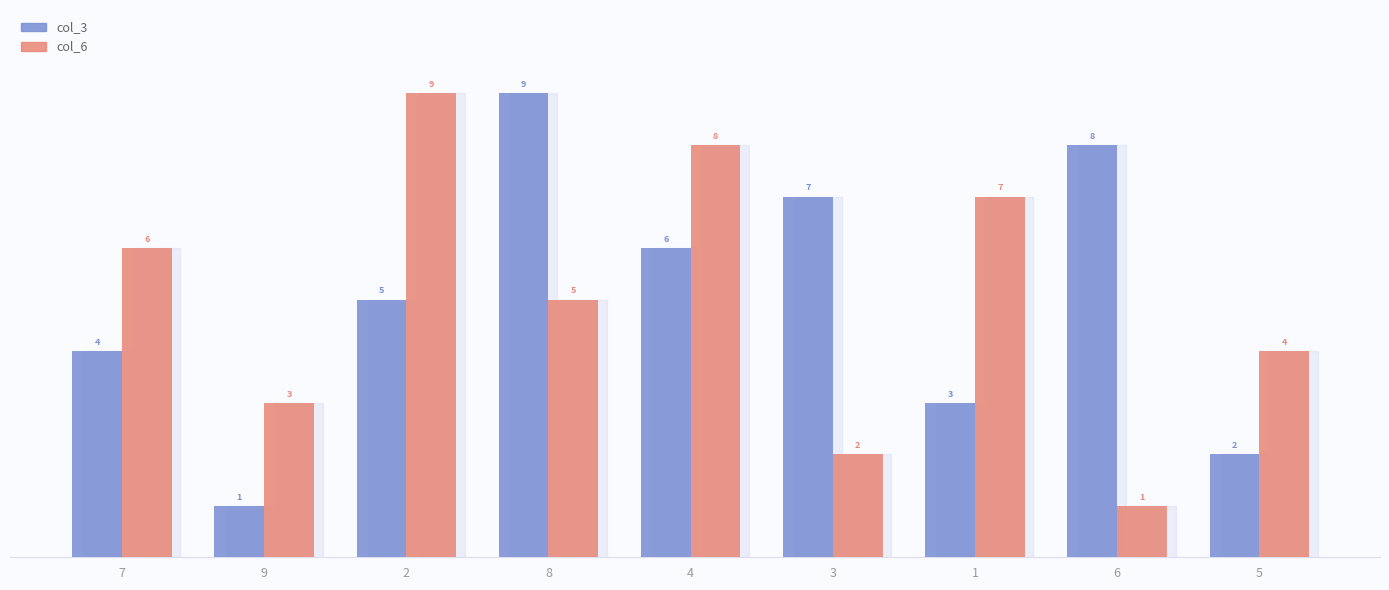

What is the label of the 5th bar from the left?

4